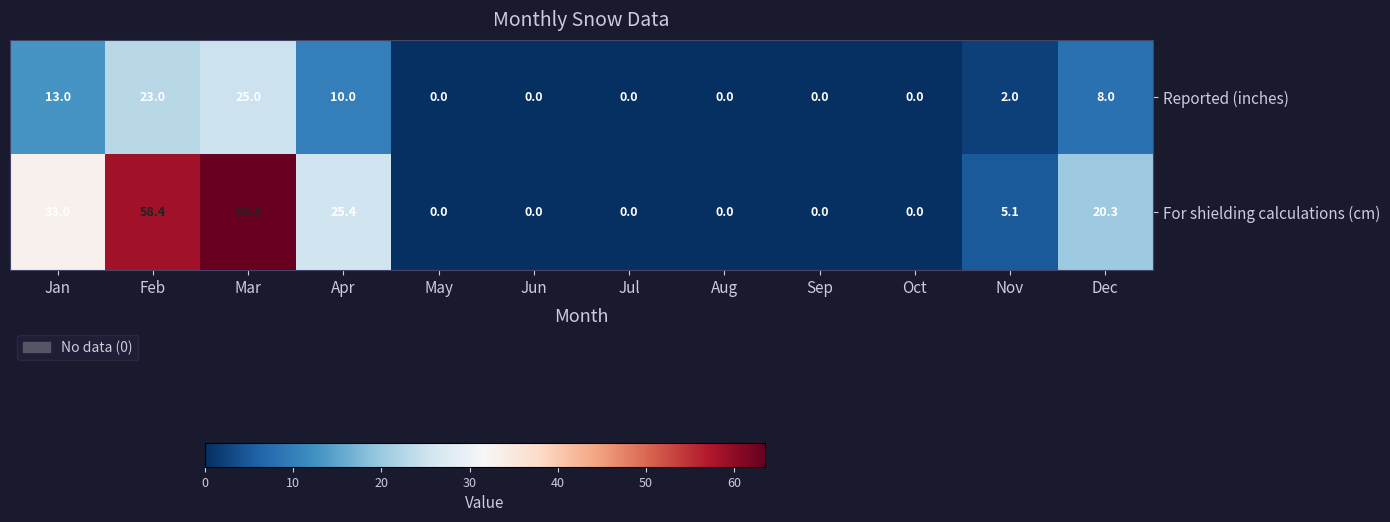

Which series has the largest total across all categories?

For shielding calculations (cm)